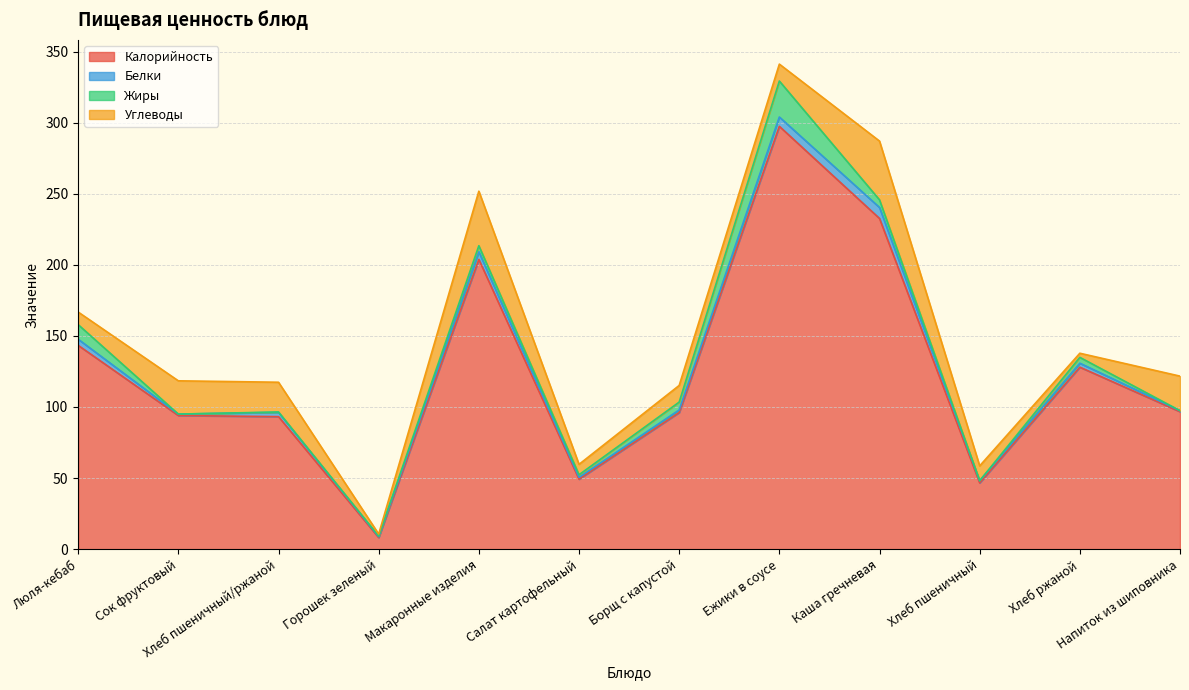

What are all the series names shown in the legend?

Калорийность, Белки, Жиры, Углеводы